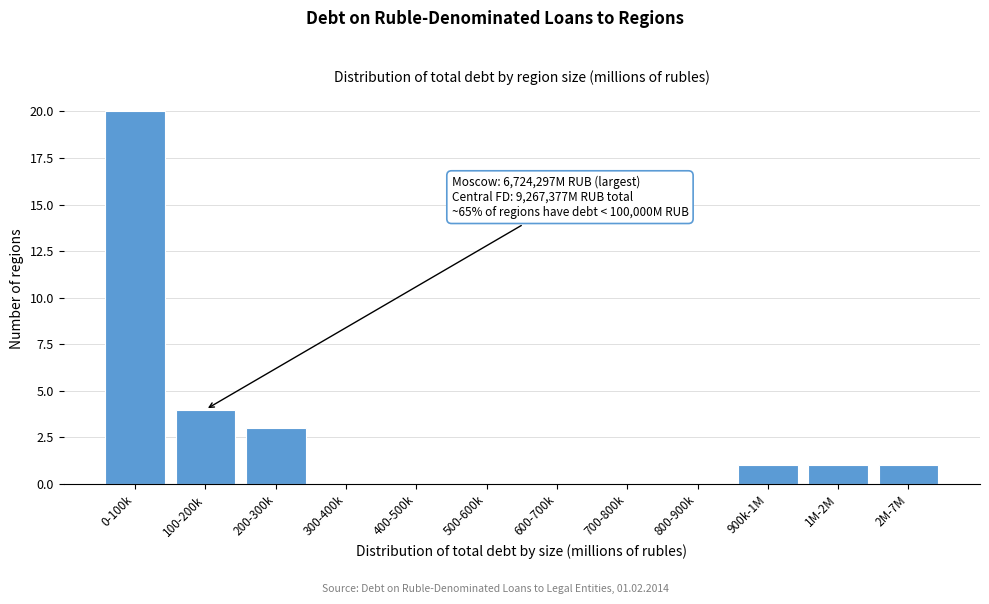

Reading left to right, transcribe all the data shown in this chart.

0-100k=20	100-200k=4	200-300k=3	300-400k=0	400-500k=0	500-600k=0	600-700k=0	700-800k=0	800-900k=0	900k-1M=1	1M-2M=1	2M-7M=1